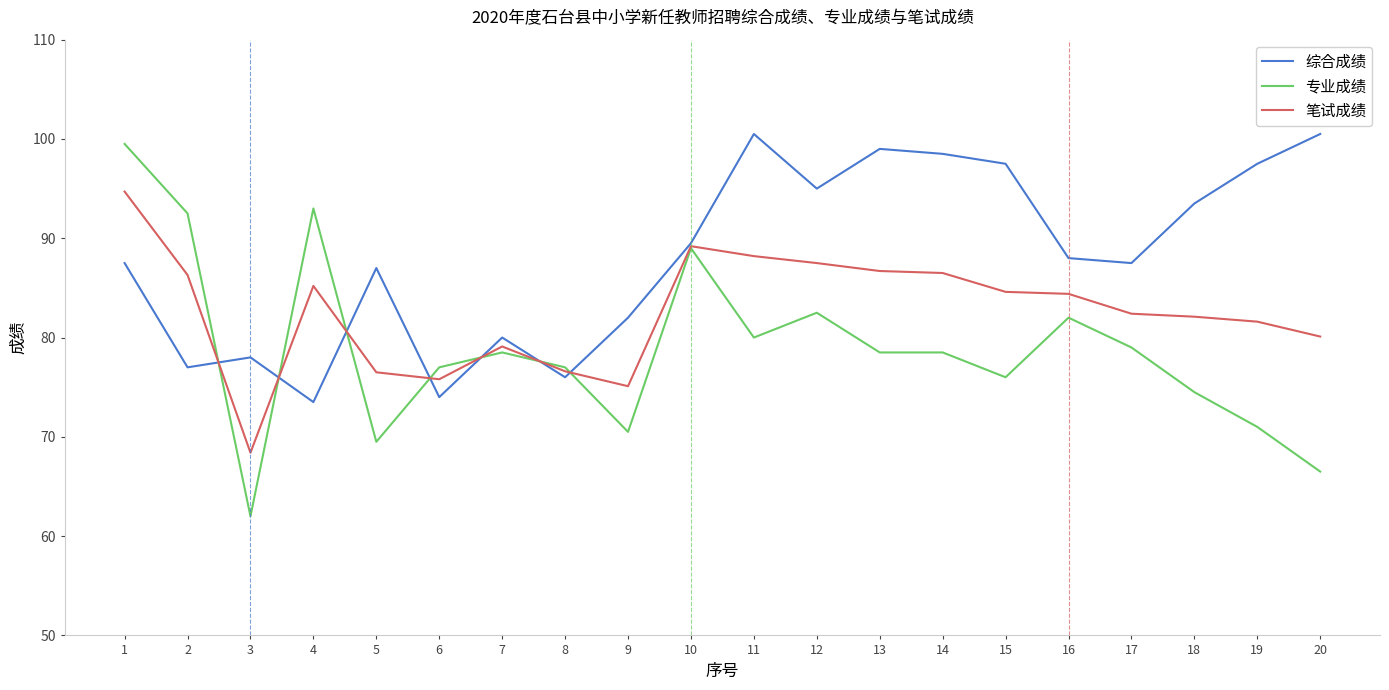

Does the chart display data point markers on the line(s)?

No